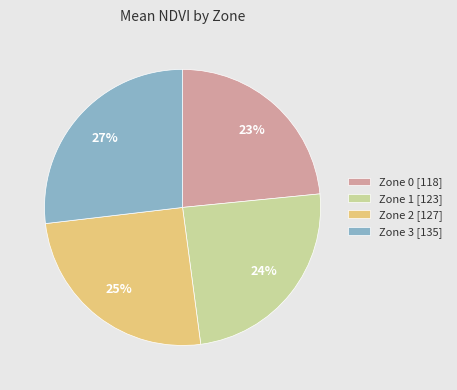

Rank the categories by value from highest to lowest.

Zone 3, Zone 2, Zone 1, Zone 0